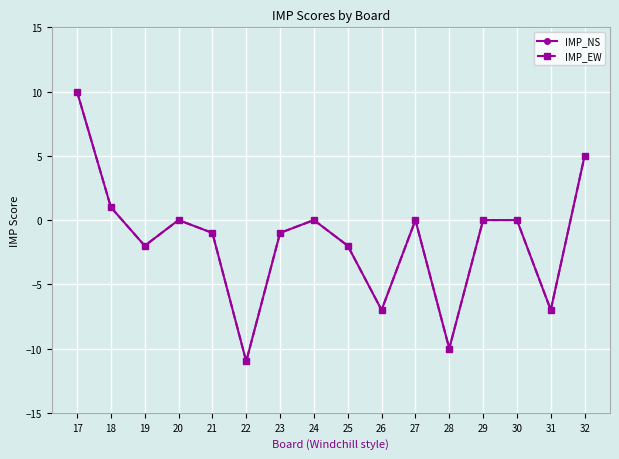

True or false: IMP_NS and IMP_EW cross at least once.

False